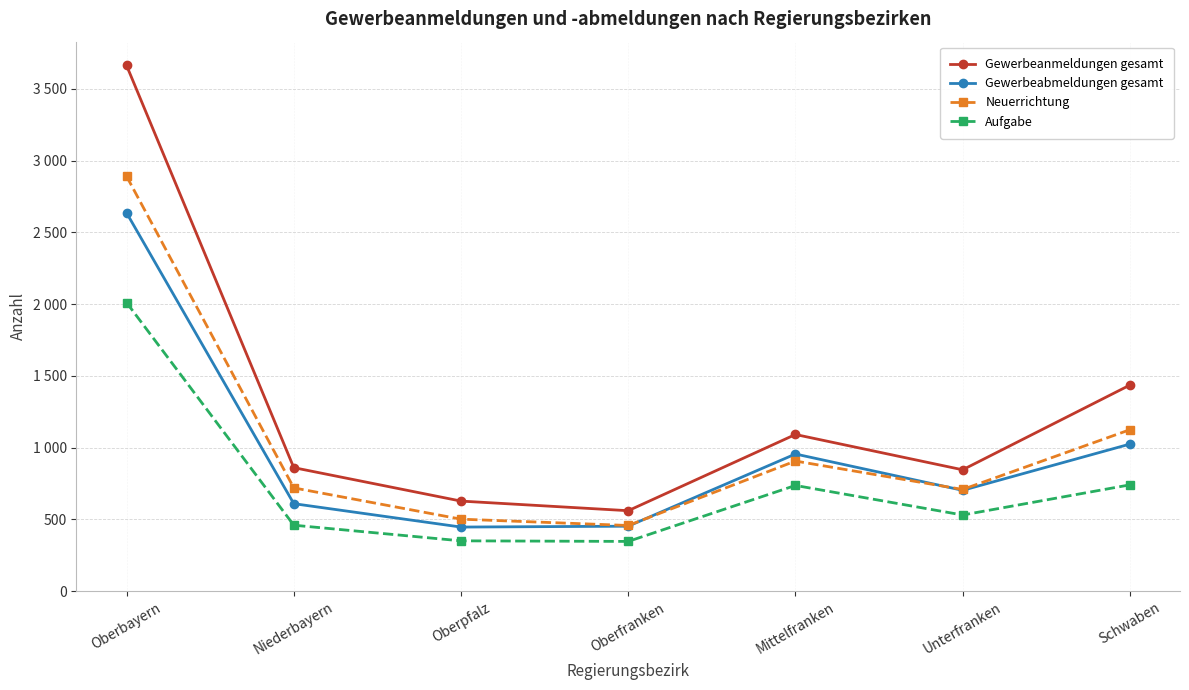

Reading right to left, list all the values displayed in this chart.

Gewerbeanmeldungen gesamt: 1436	846	1092	561	628	861	3663
Gewerbeabmeldungen gesamt: 1025	703	956	453	447	610	2636
Neuerrichtung: 1125	709	907	458	502	720	2891
Aufgabe: 741	531	737	347	351	460	2011